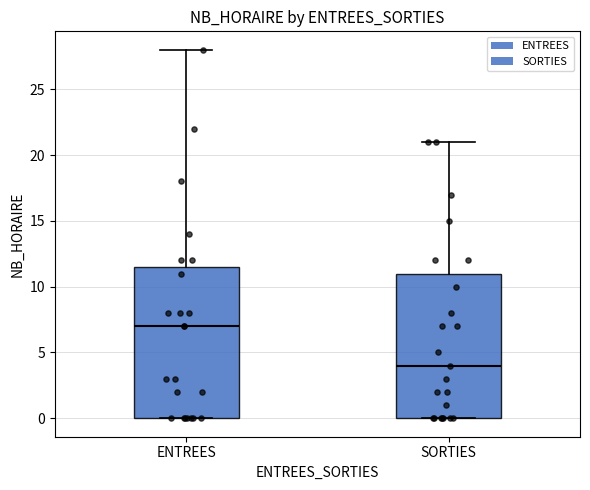

Which box's median line is the lowest?

SORTIES